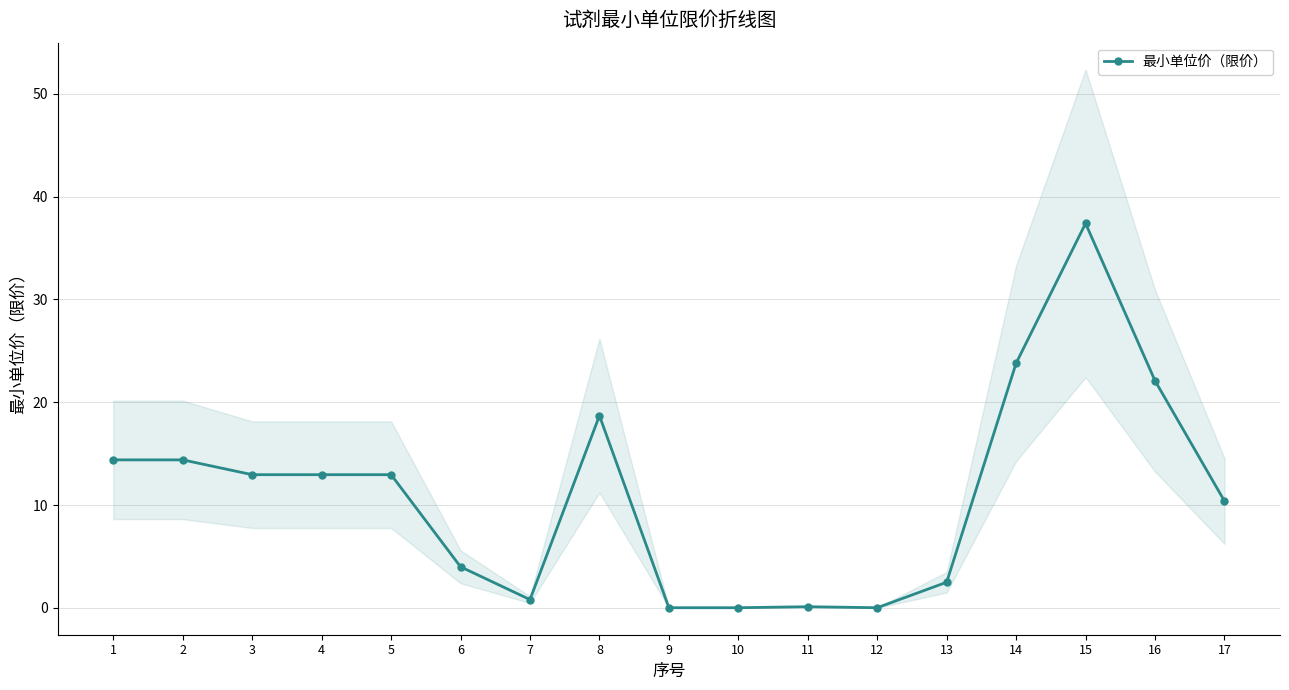

List the labels in order of value, smallest first.

9, 10, 12, 11, 7, 13, 6, 17, 3, 4, 5, 1, 2, 8, 16, 14, 15